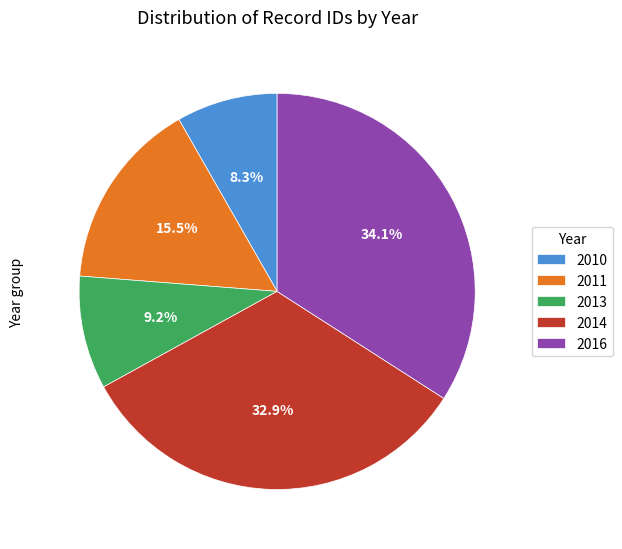

Does any single category account for the majority?

No